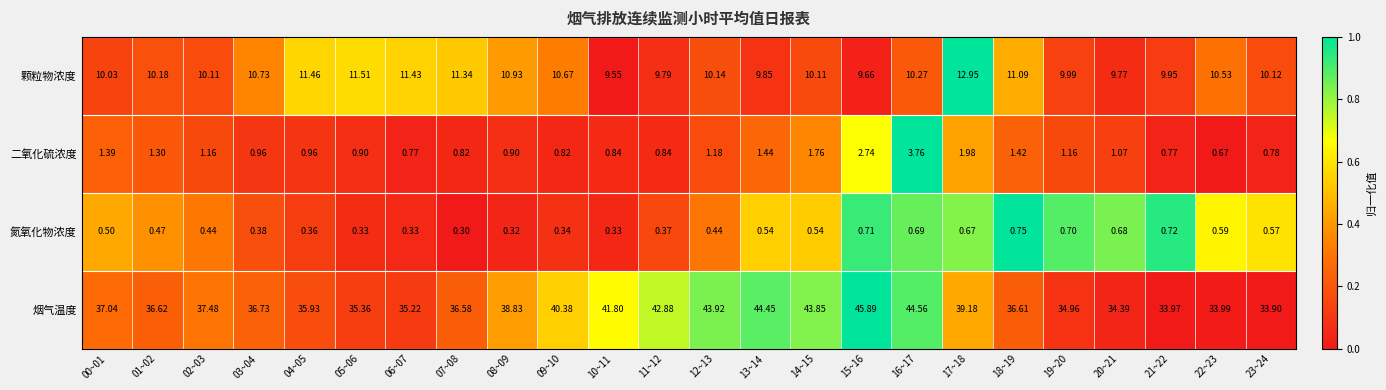

Which series has the largest total across all categories?

烟气温度